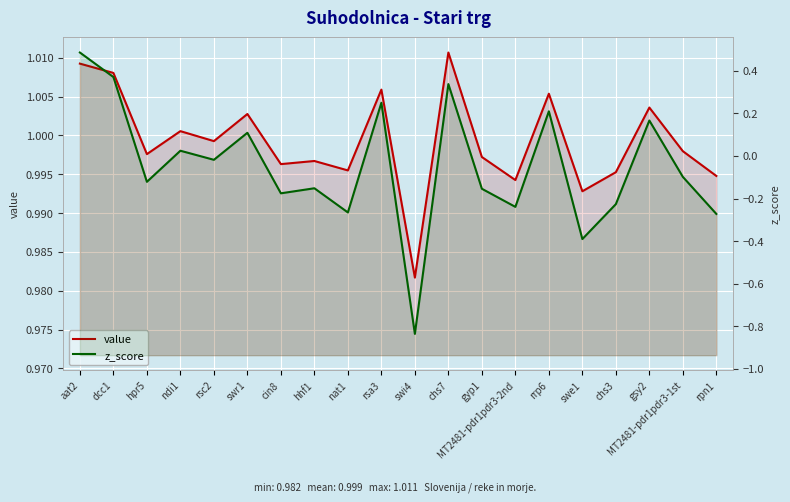

Rank the series by their average value, from highest to lowest.

value, z_score